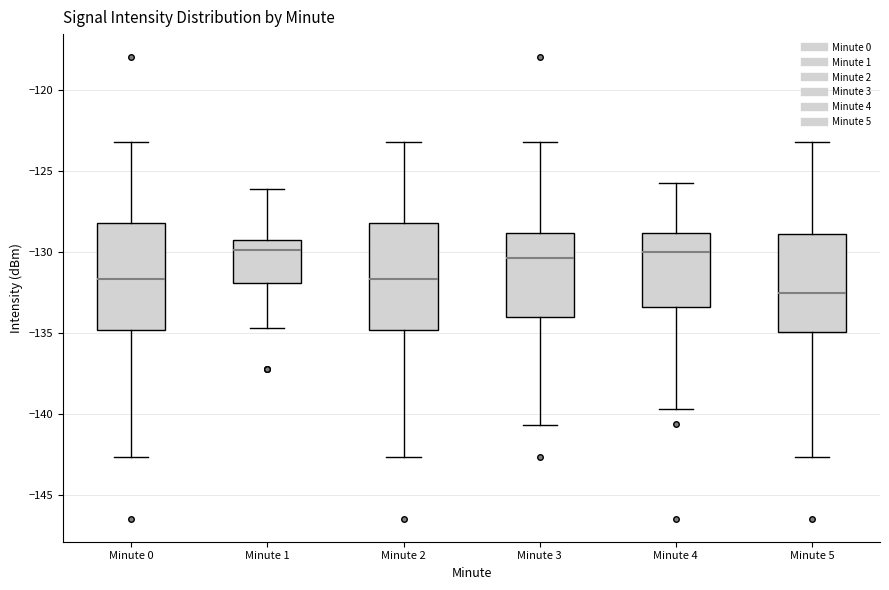

Reading left to right, read every box against the y-axis: the position of its median line, the range the box covers, and the ends of its whiskers. The values are not printed on the chart, so give them approximately, as read against the axis.

Minute 0: median -131.5, box -135.0 to -128.0, whiskers -142.5 to -123.0
Minute 1: median -130.0, box -132.0 to -129.5, whiskers -134.5 to -126.0
Minute 2: median -131.5, box -135.0 to -128.0, whiskers -142.5 to -123.0
Minute 3: median -130.5, box -134.0 to -129.0, whiskers -140.5 to -123.0
Minute 4: median -130.0, box -133.5 to -129.0, whiskers -139.5 to -126.0
Minute 5: median -132.5, box -135.0 to -129.0, whiskers -142.5 to -123.0